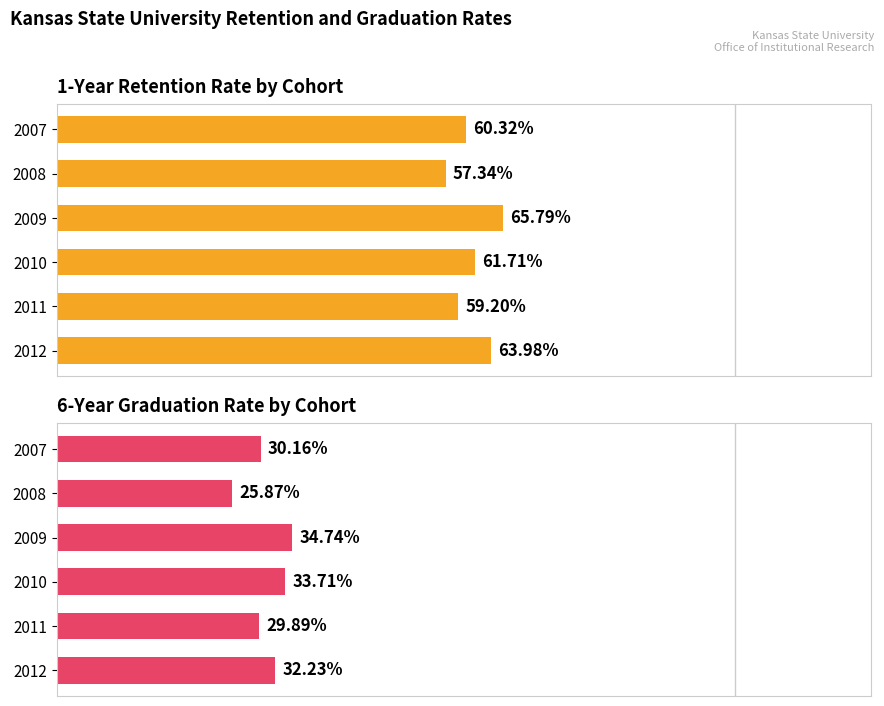

What is the difference between the maximum and minimum values in the 1-Year Retention Rate series?

8.5